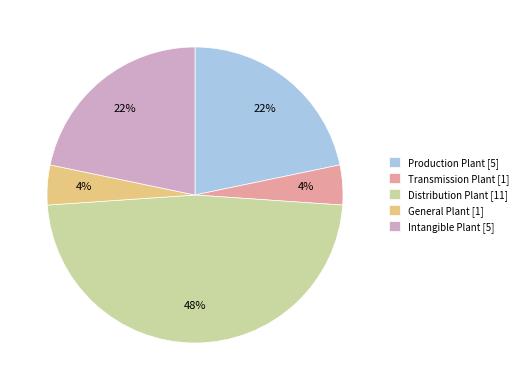

Is the sum of General Plant and Distribution Plant greater than half?

Yes